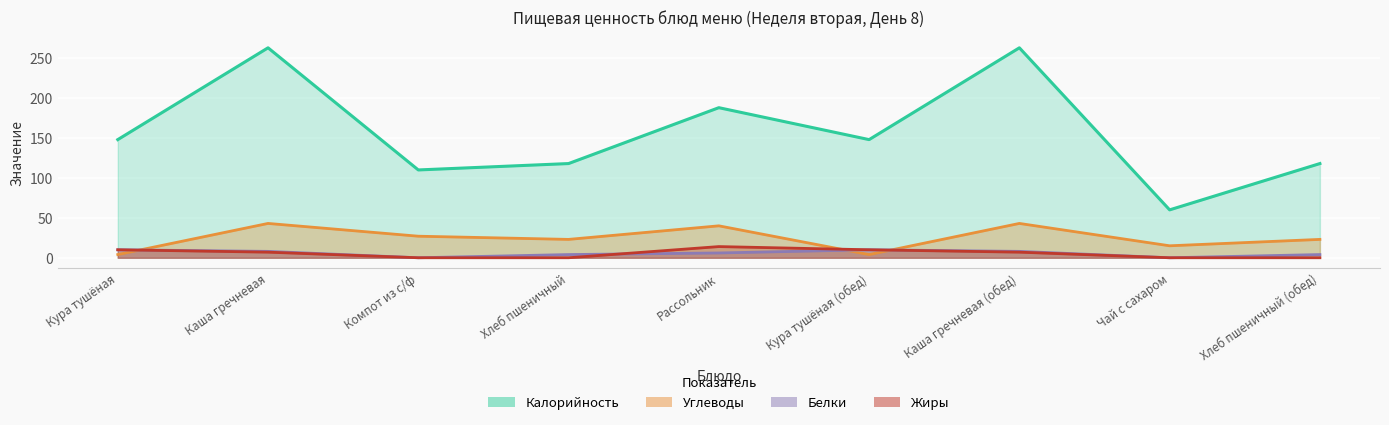

The Жиры series shows 0 at Хлеб пшеничный (обед). True or false?

True